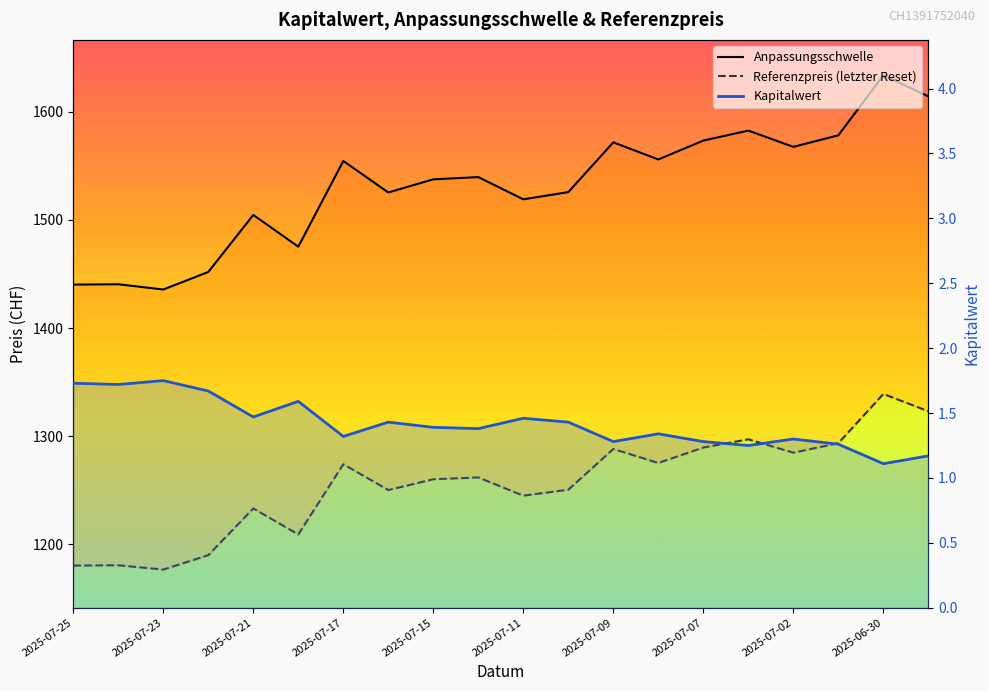

What position from the left is 2025-07-02?

17